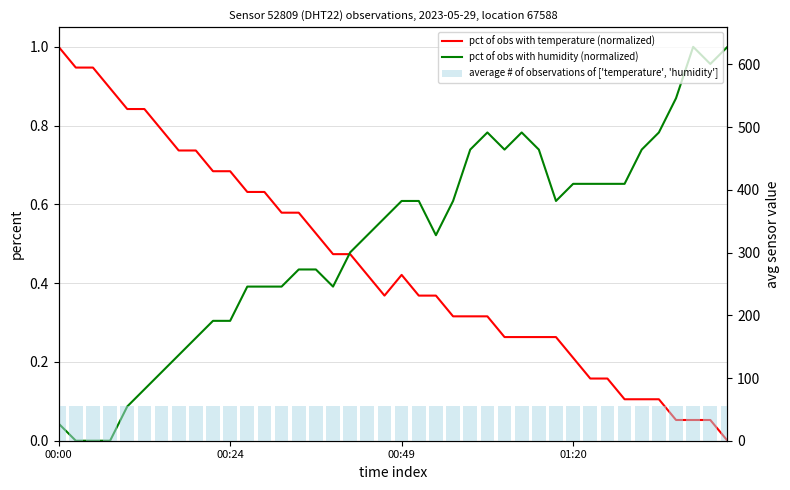

Between 8 and 12, which is larger?

8